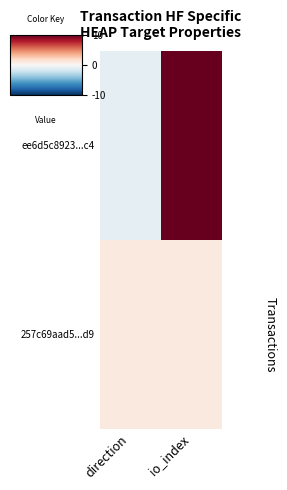

What is the greatest value displayed?

10